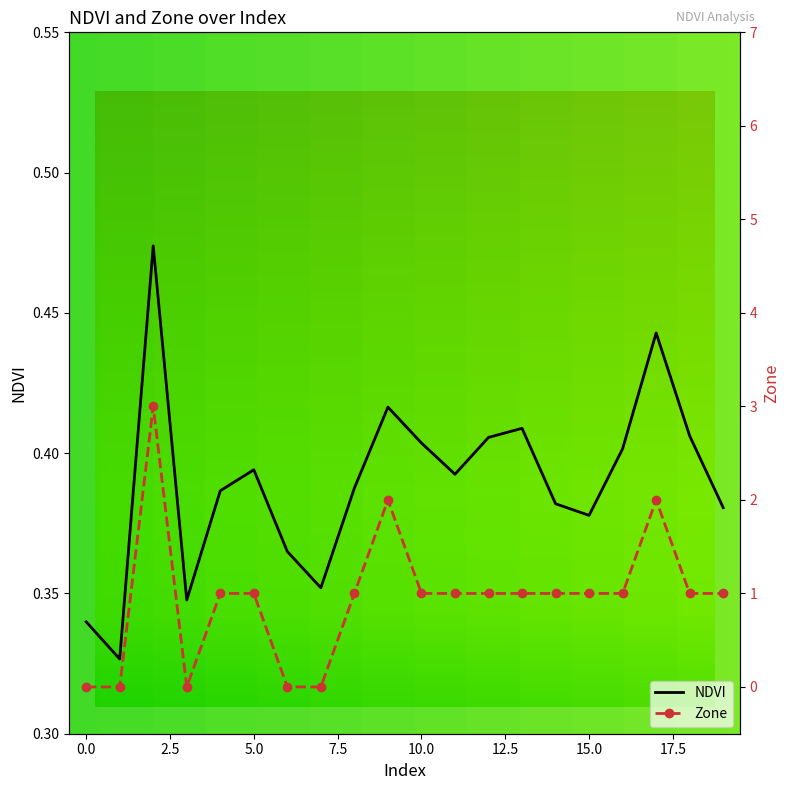

True or false: Zone has more than 0 points higher than both neighbors.

True